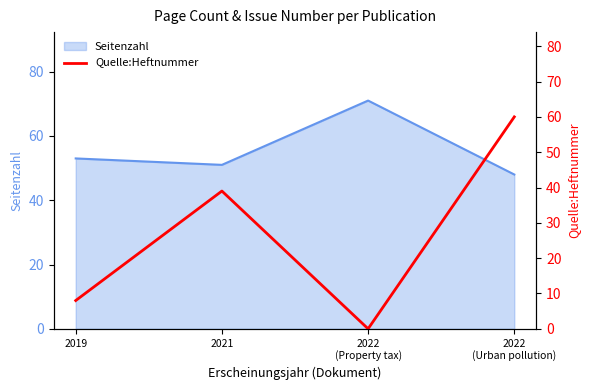

Where is Seitenzahl nearest to the value 59?

2019